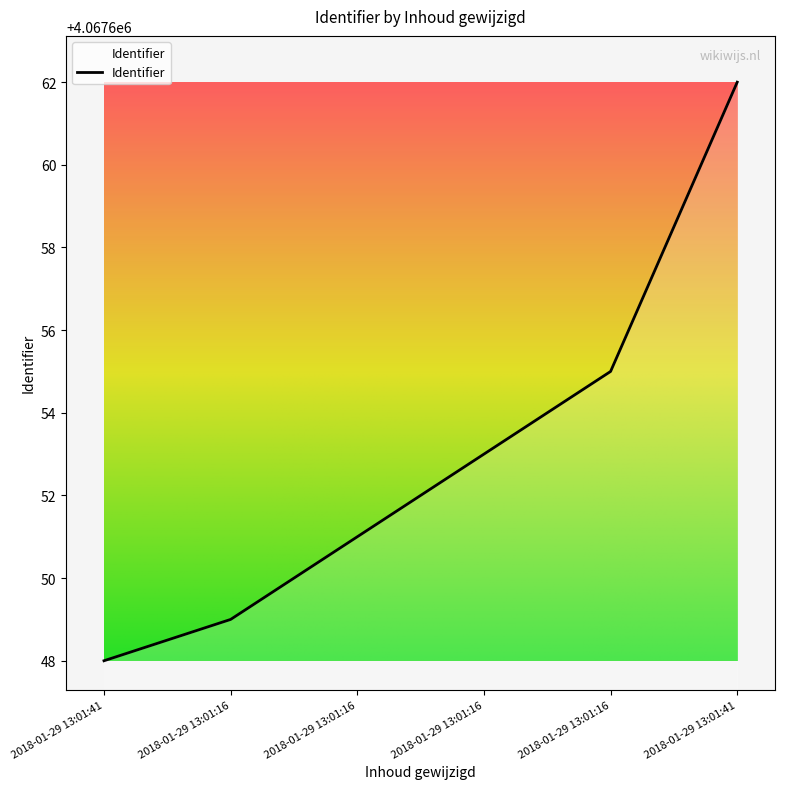

What is the minimum value shown in the chart?

4067648